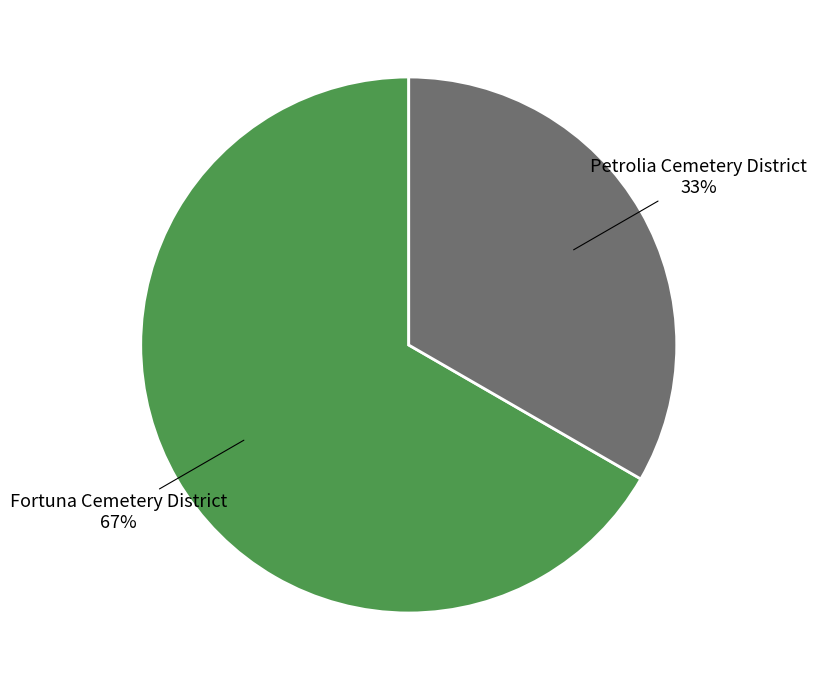

How many slices are in this pie chart?

2